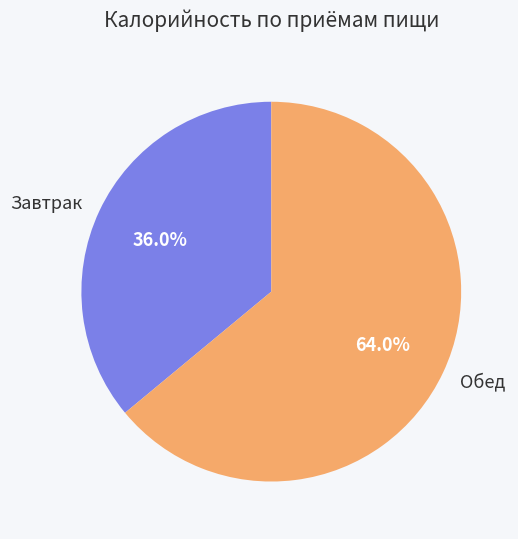

To the nearest percent, what portion does Завтрак represent?

36%